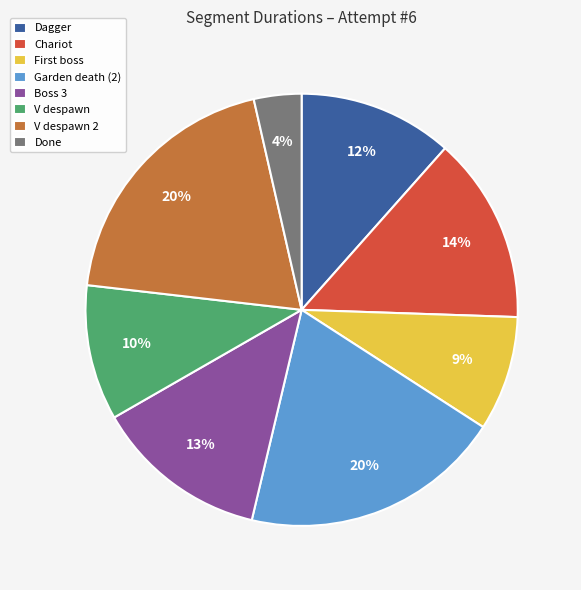

Do Chariot and V despawn together represent more than half of the pie?

No